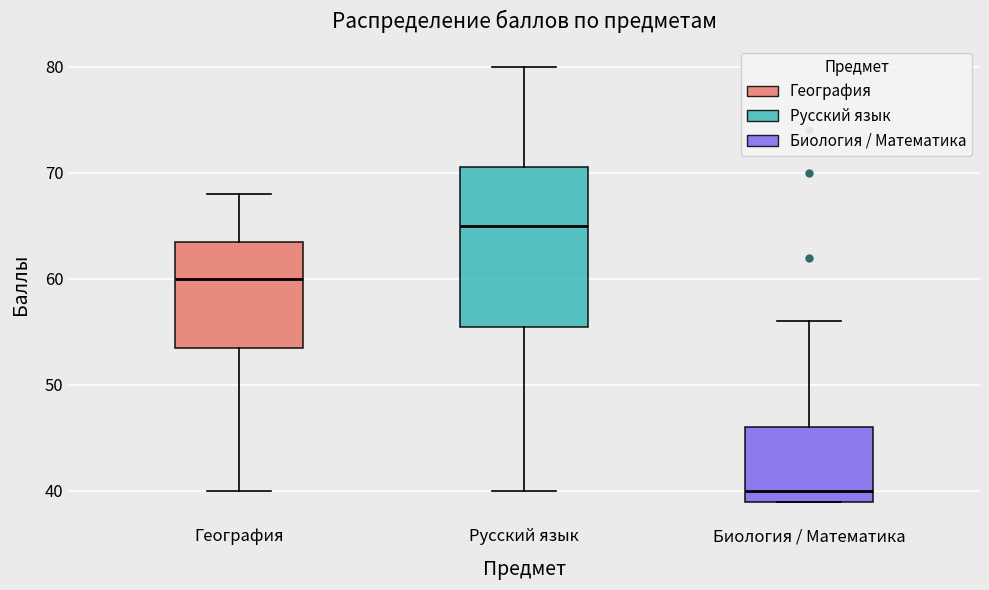

Reading left to right, transcribe this box plot: for each box, give where its median line is, the range the box spans, and where its two whiskers end, as read against the y-axis. The values are not printed on the chart, so give them approximately, as read against the axis.

География: median 60, box 54 to 64, whiskers 40 to 68
Русский язык: median 65, box 56 to 71, whiskers 40 to 80
Биология / Математика: median 40, box 39 to 46, whiskers 39 to 56